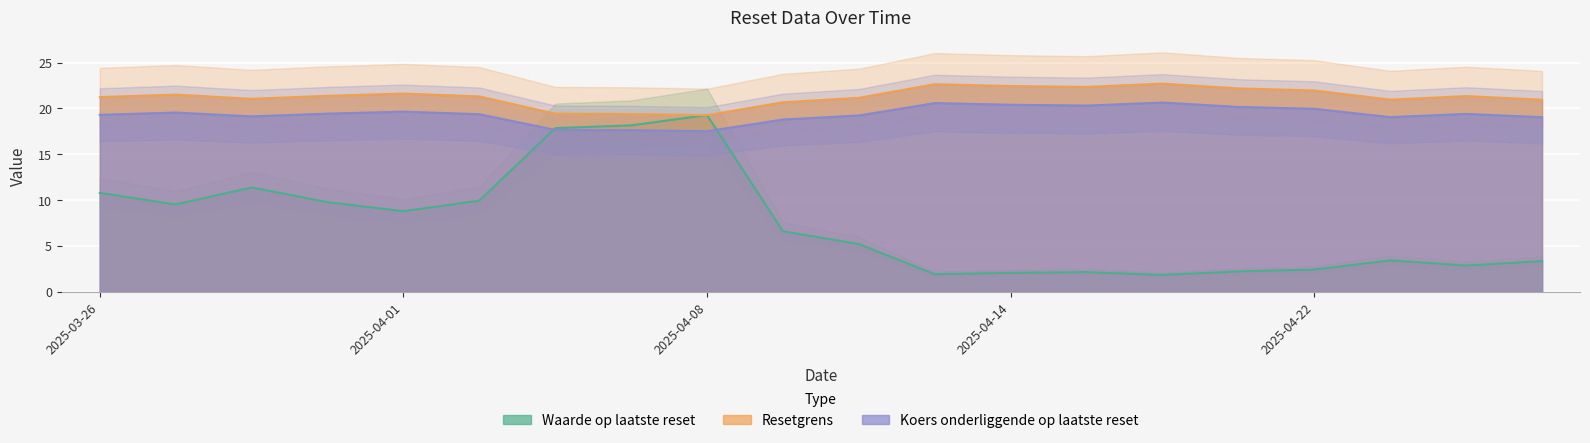

Is it true that Resetgrens equals 19.1 at 2025-04-25?

True